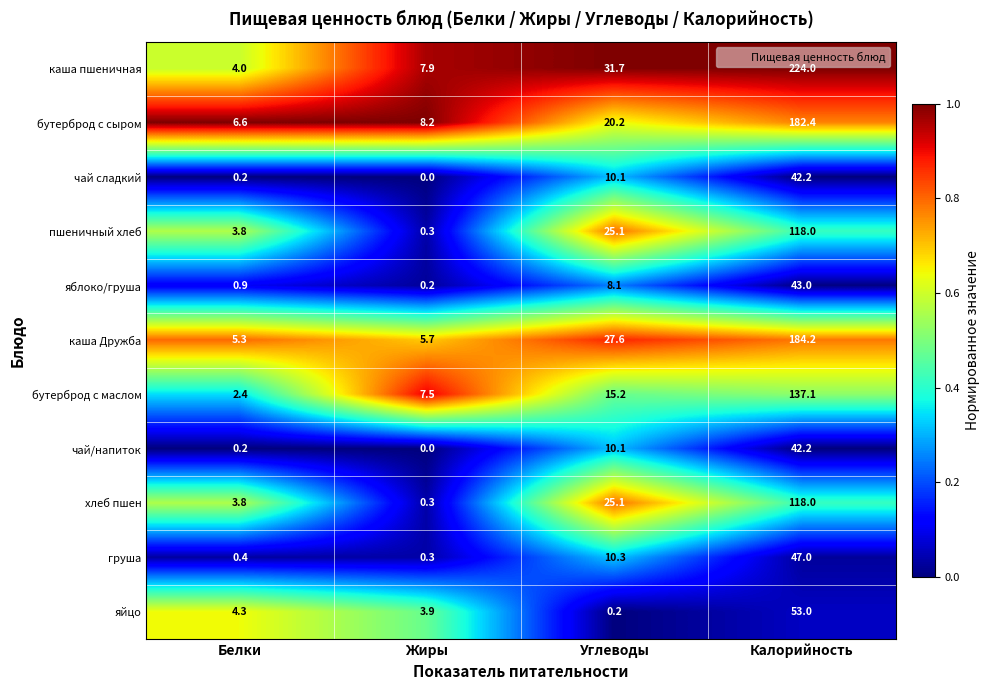

Which series changed the most between Белки and Углеводы?

каша пшеничная